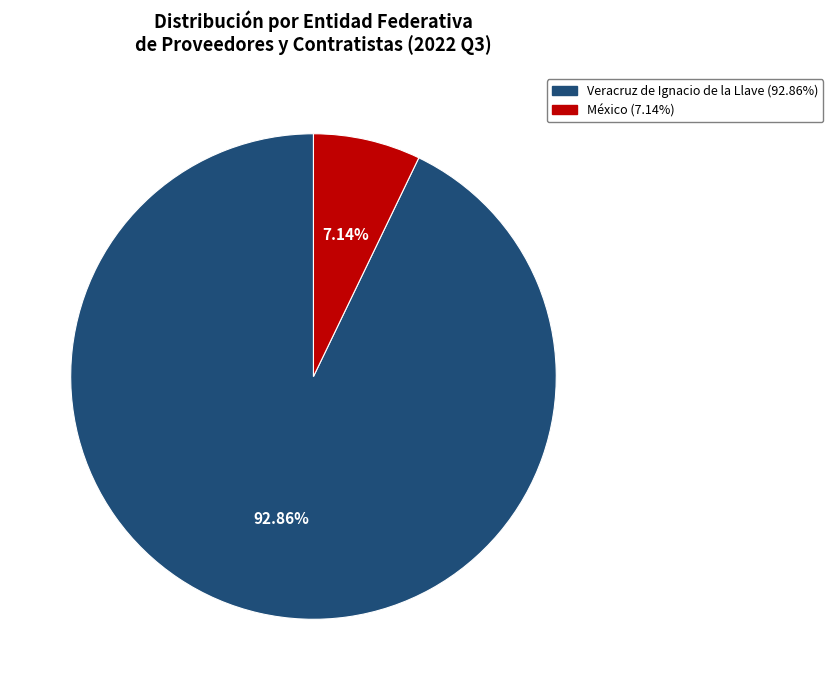

Do México and Veracruz de Ignacio de la Llave together represent more than half of the pie?

Yes